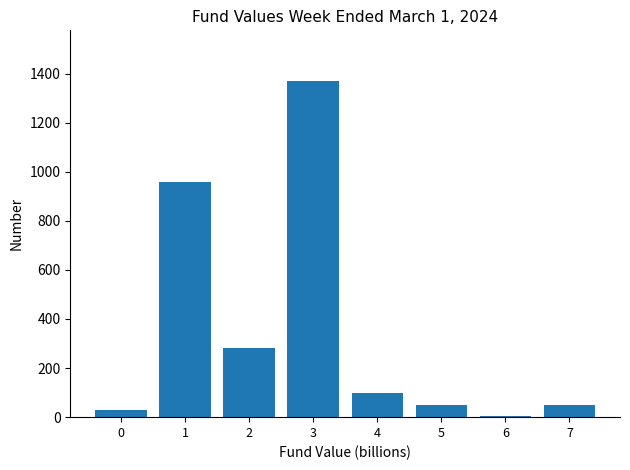

What is the sum of all values?

2842.1